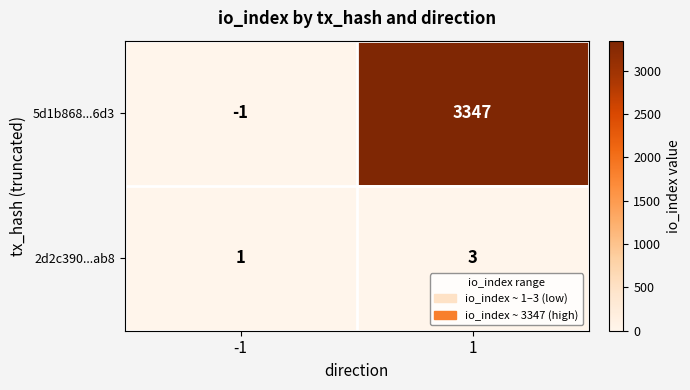

Between -1 and 1, which series saw the biggest shift?

5d1b868...6d3